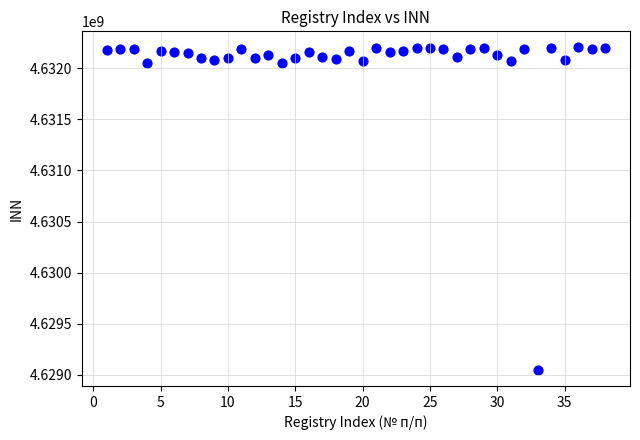

What is the range of X values (max minus min)?

37